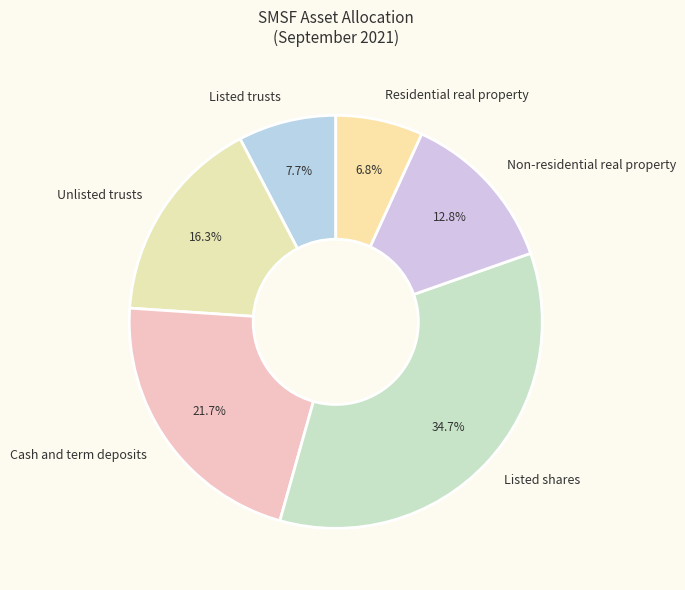

What percentage is NOT represented by Unlisted trusts?

83.7%